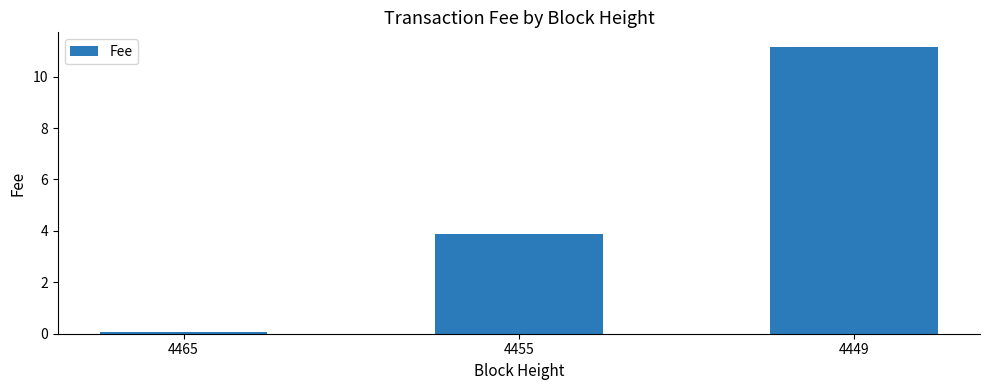

Which label corresponds to the largest value in the chart?

4449